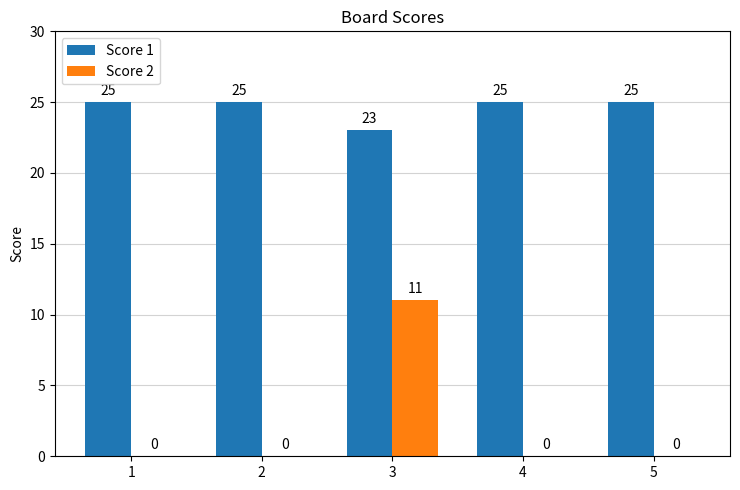

Is it true that Score 1 equals 23 at 3?

True